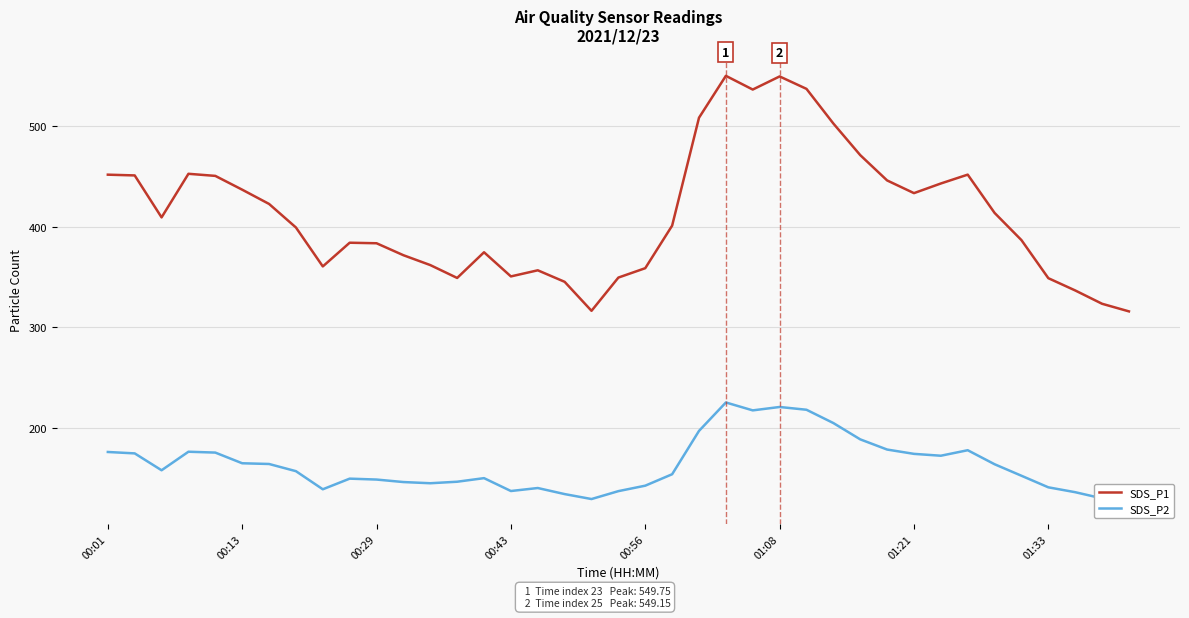

At which category is the sum across all series the highest?

23